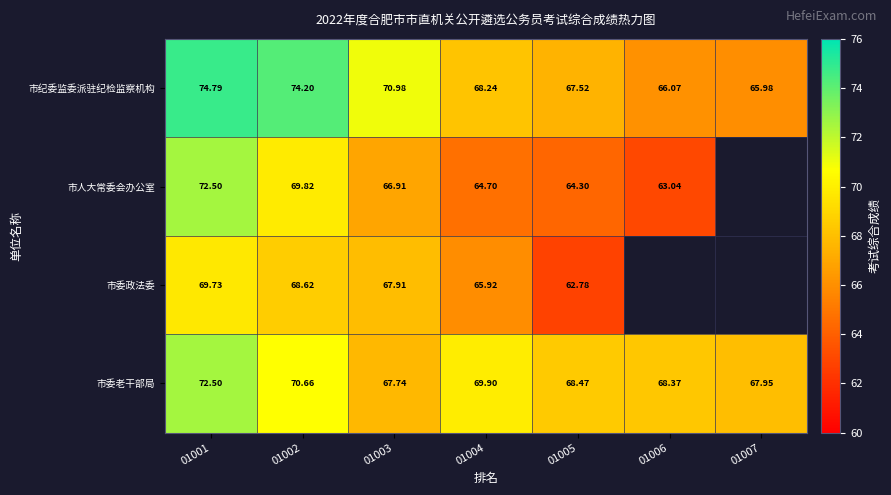

Rank the categories by 市委老干部局 value from highest to lowest.

01001, 01002, 01004, 01005, 01006, 01007, 01003